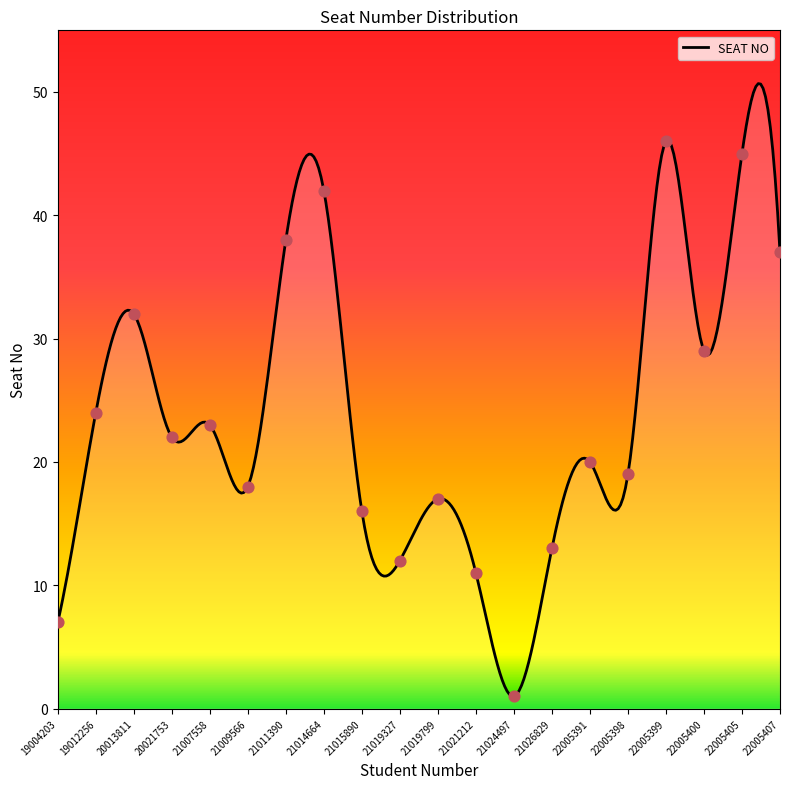

What is the ratio of the value at 19012256 to the value at 21021212?

2.2